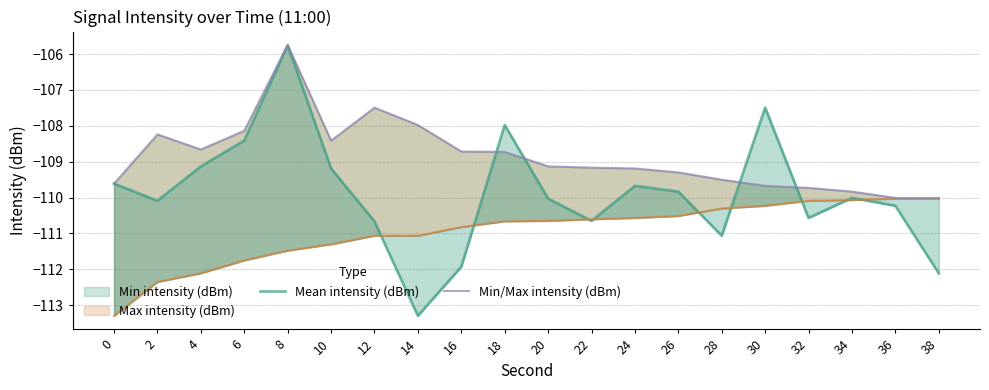

At which category does Mean intensity (dBm) reach its first local peak?

8